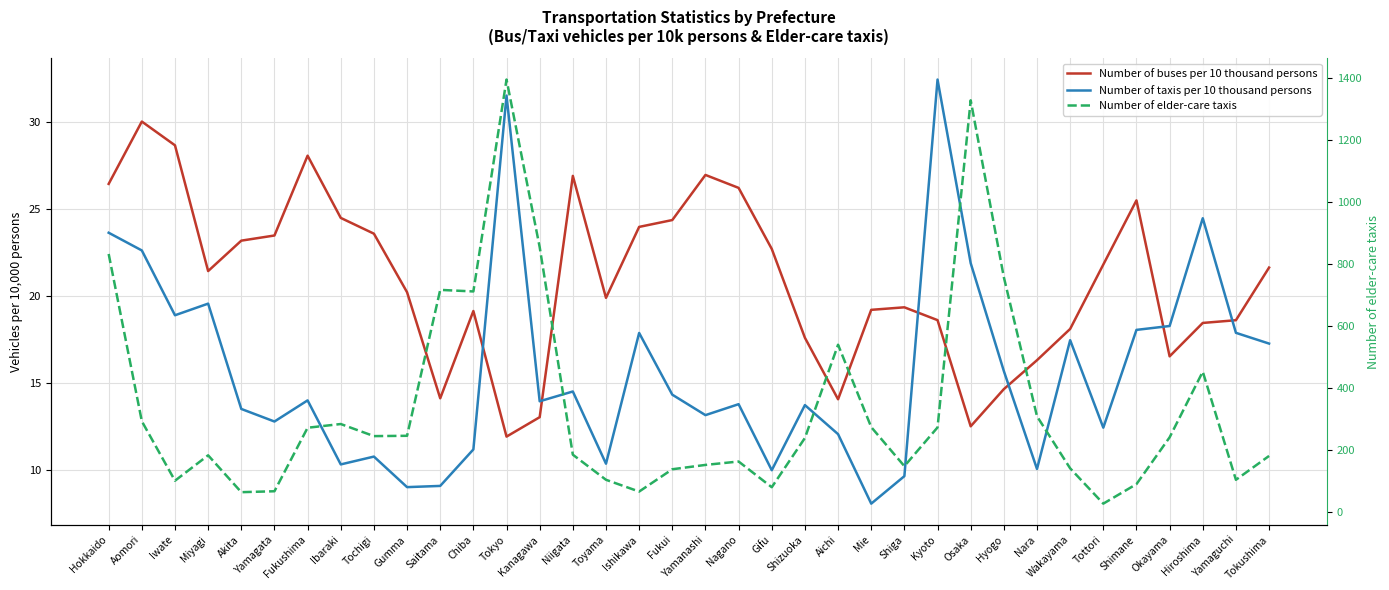

Which series has the largest range (max minus min)?

Number of elder-care taxis